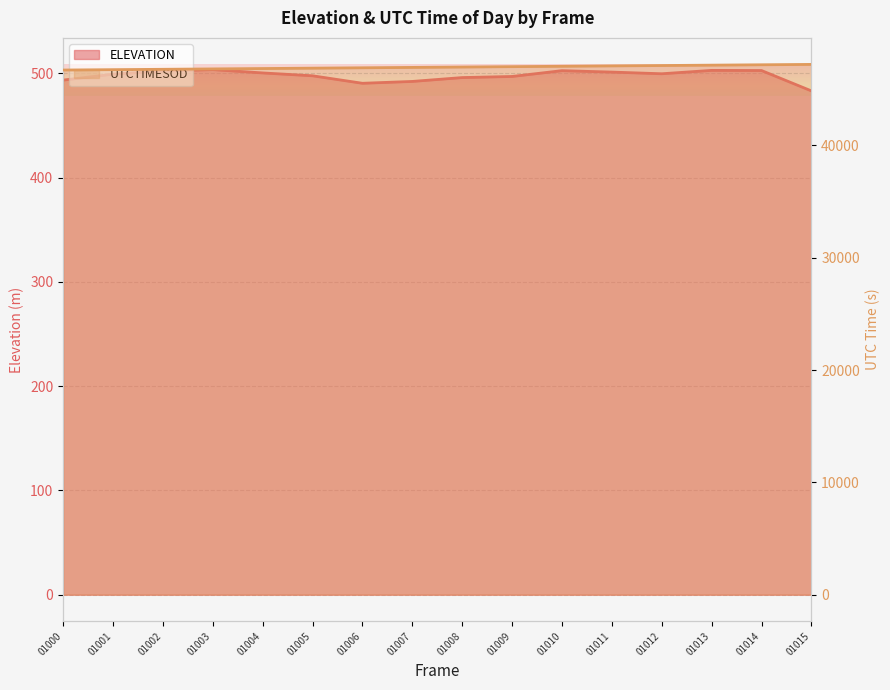

Reading left to right, transcribe all the data shown in this chart.

ELEVATION: 493.6	499.4	502.4	503.7	500.5	497.8	490.6	492.4	496.1	497.1	502.7	501.4	499.7	503.0	502.8	483.3
UTCTIMESOD_norm: 46719.3	46751.5	46784.5	46818.6	46851.6	46885.6	46918.7	46952.7	46985.8	47019.8	47052.8	47086.9	47119.9	47154.0	47187.0	47220.0